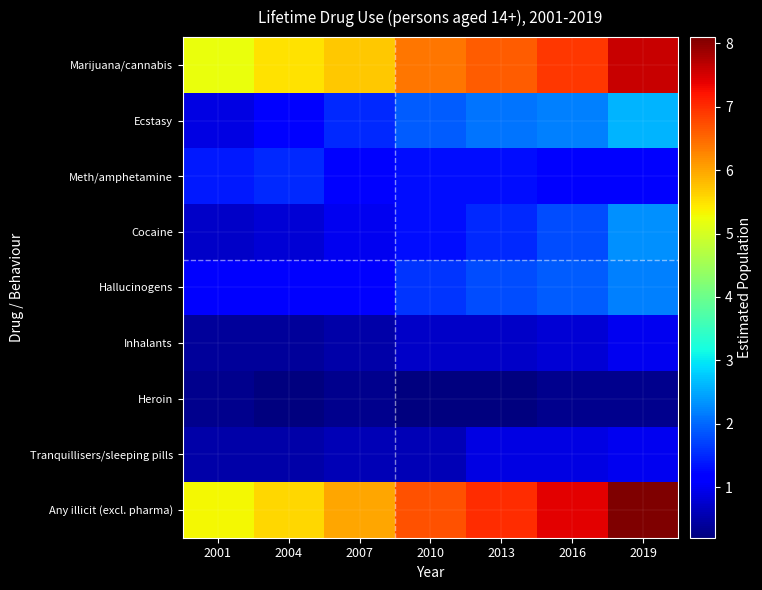

What is the minimum value shown in the chart?

0.2